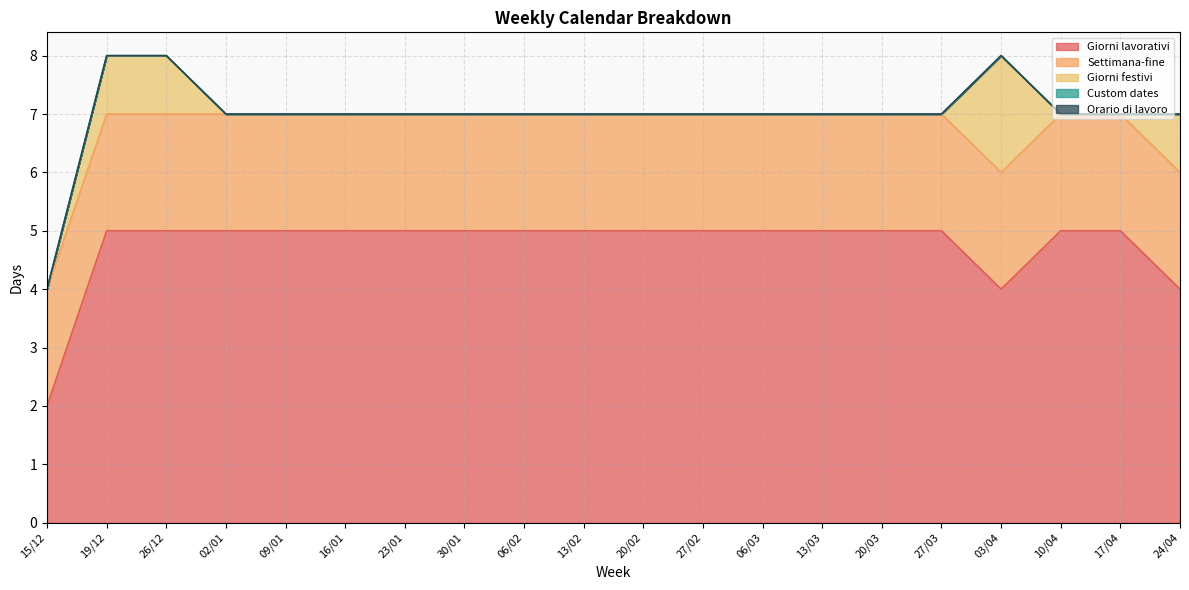

What are all the series names shown in the legend?

Giorni lavorativi, Settimana-fine, Giorni festivi, Custom dates, Orario di lavoro